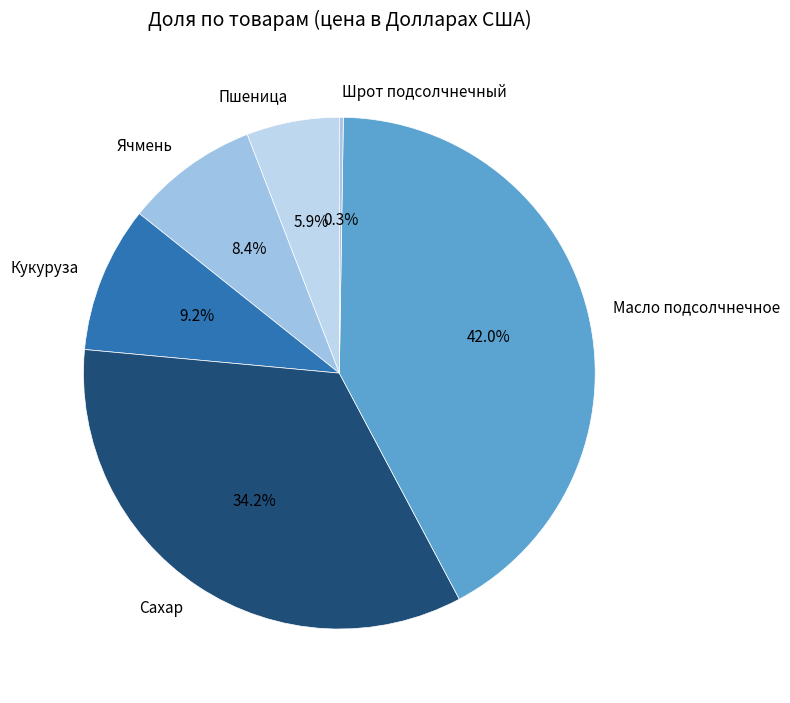

What is the total percentage of Пшеница and Ячмень?

14.3%